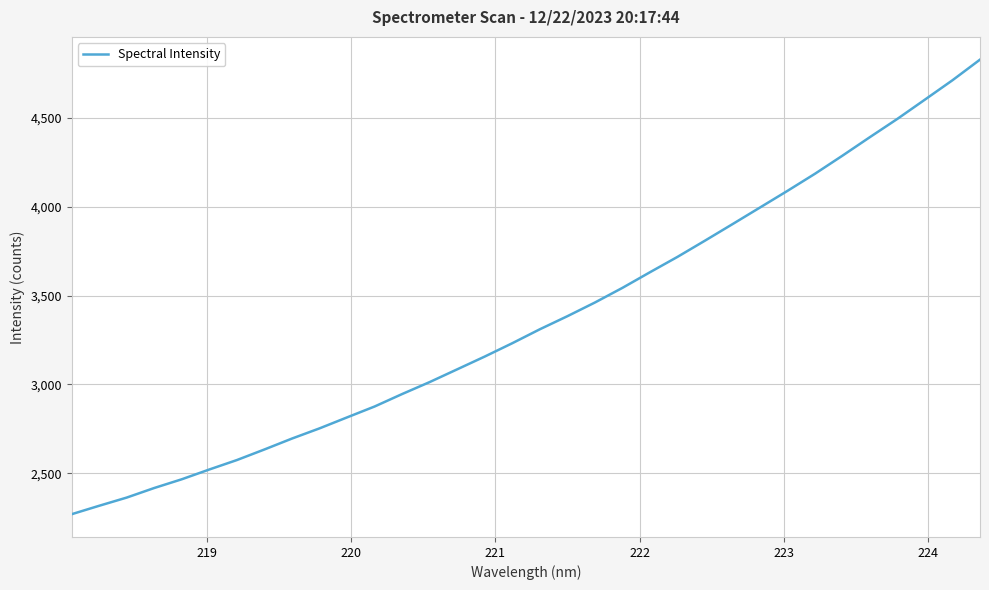

What is the greatest value displayed?

4828.1